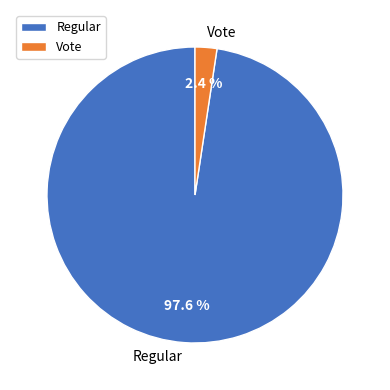

To the nearest percent, what is the average slice percentage?

50%